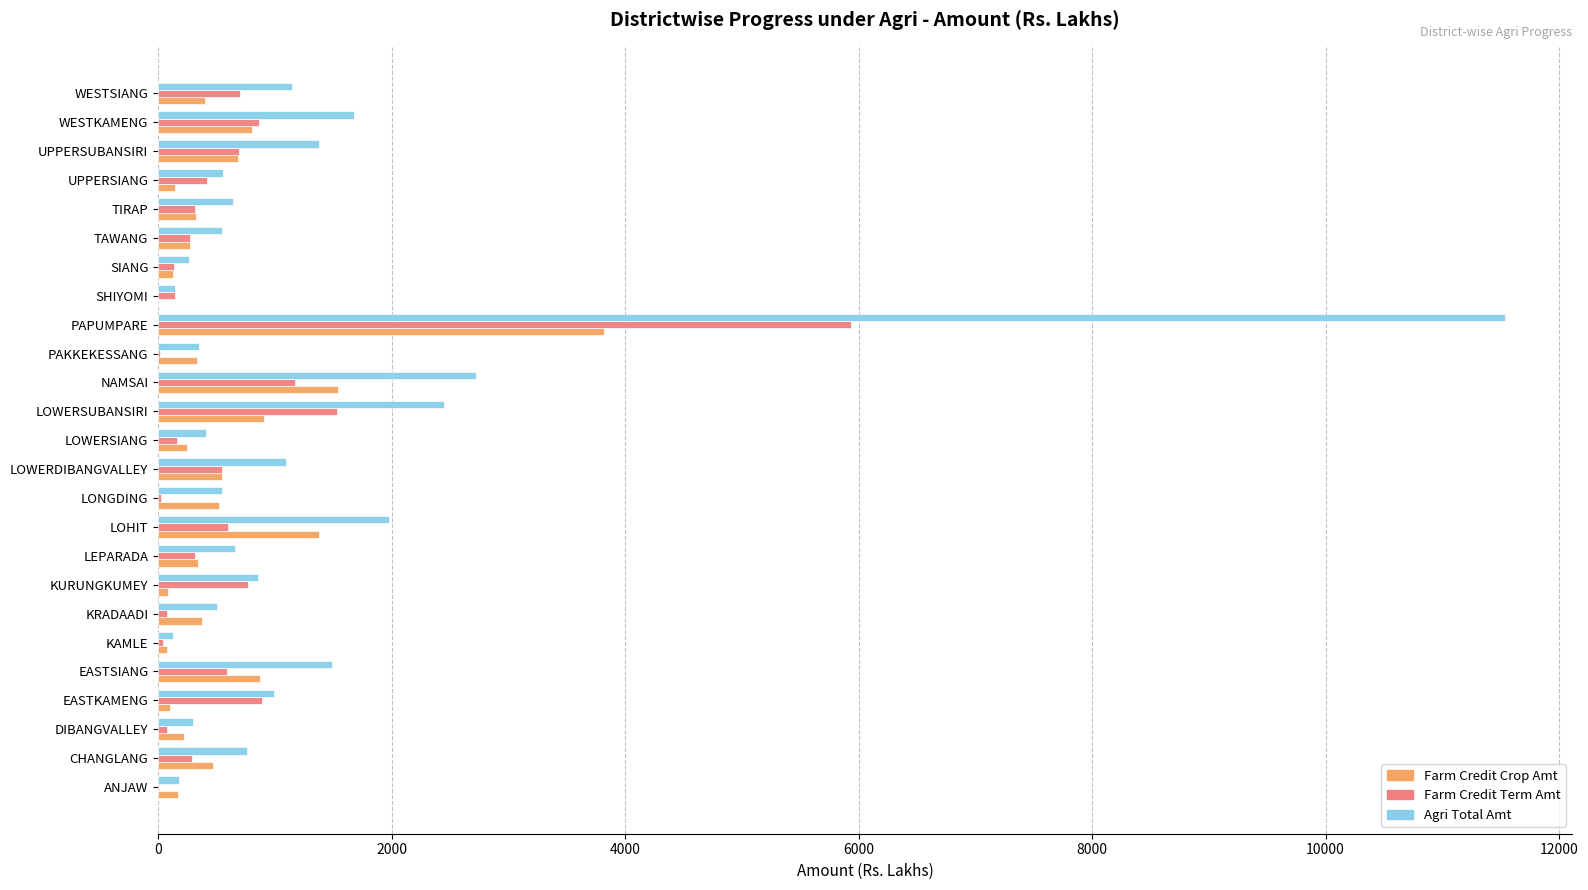

Which category has the highest value across all series?

PAPUMPARE